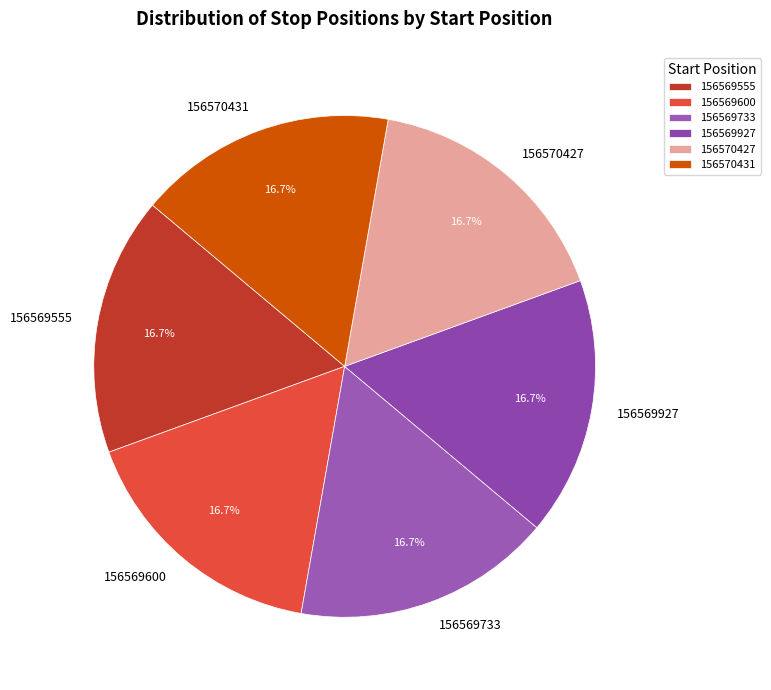

Does 156570431 represent more than half of the total?

No